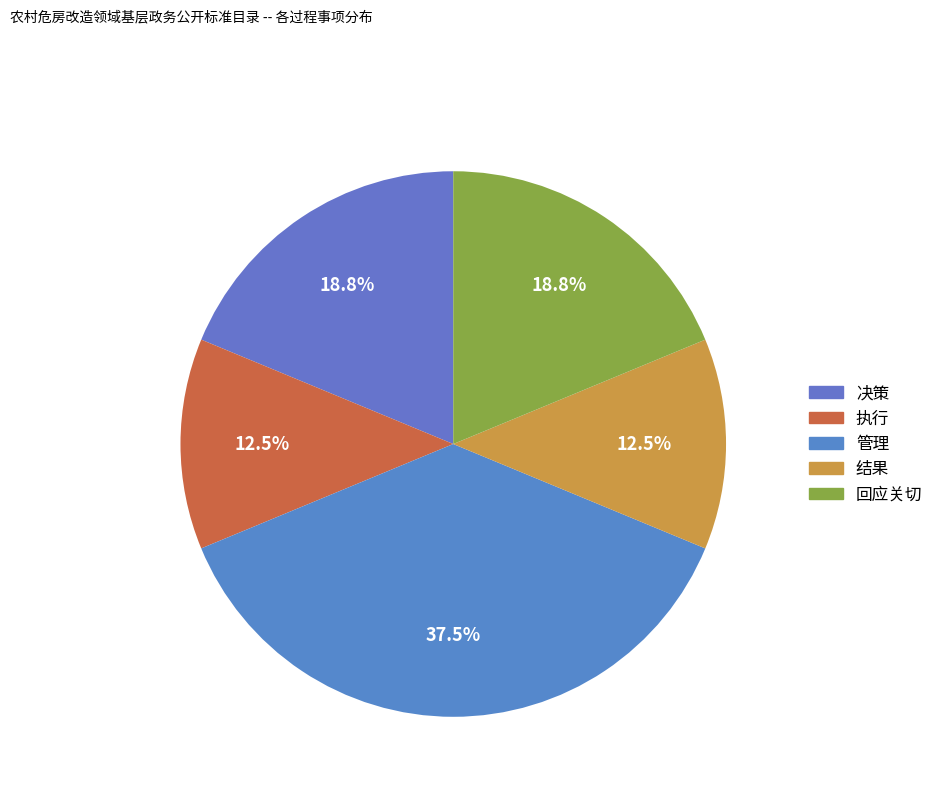

To the nearest percent, what percentage of the pie is 管理?

38%